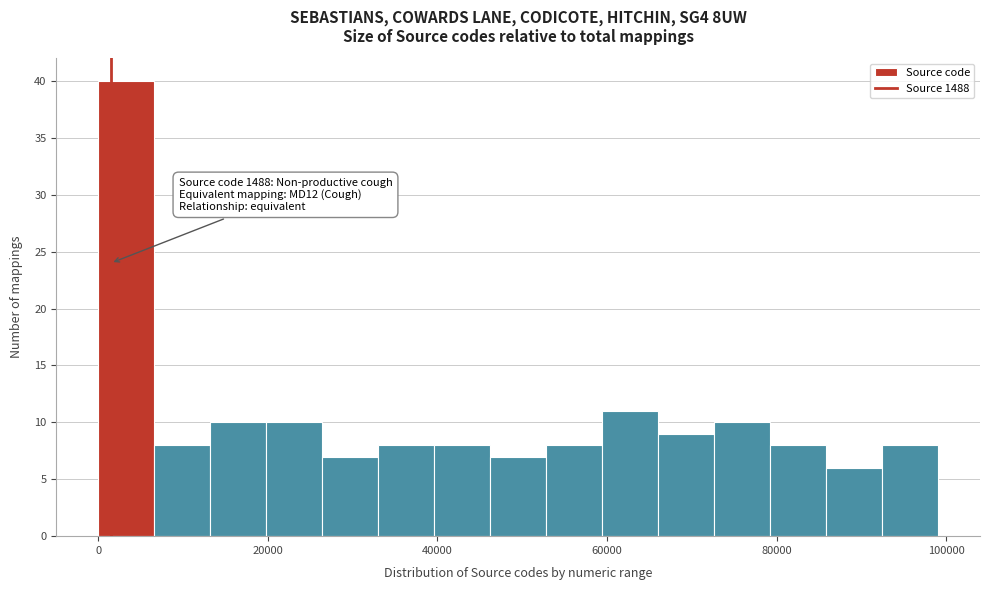

Read against the x-axis, roughly where is the centre of the tallest bar?

4000